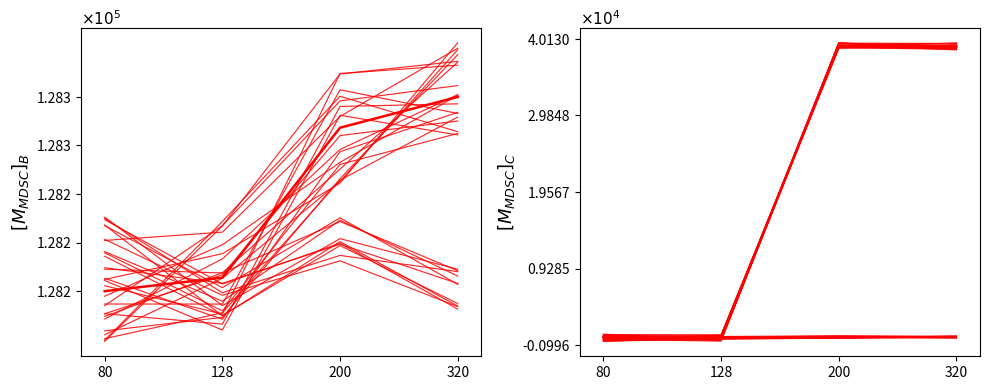

What is the difference between the highest and lowest values at 200?

128044.3